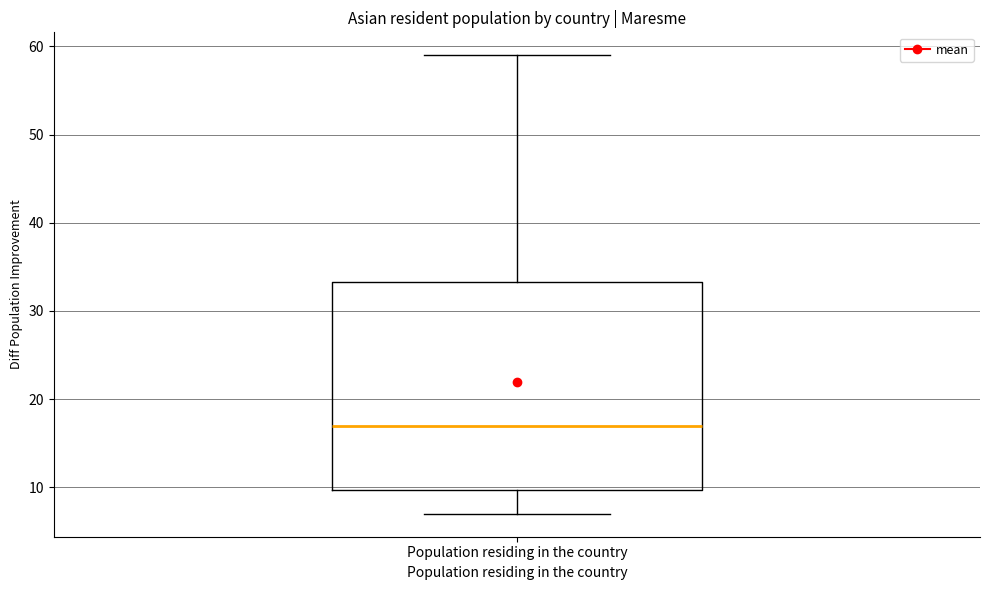

Where does the upper whisker of the box for Population residing in the country end on the y-axis? The values are not printed on the chart, so give them approximately, as read against the axis.

59